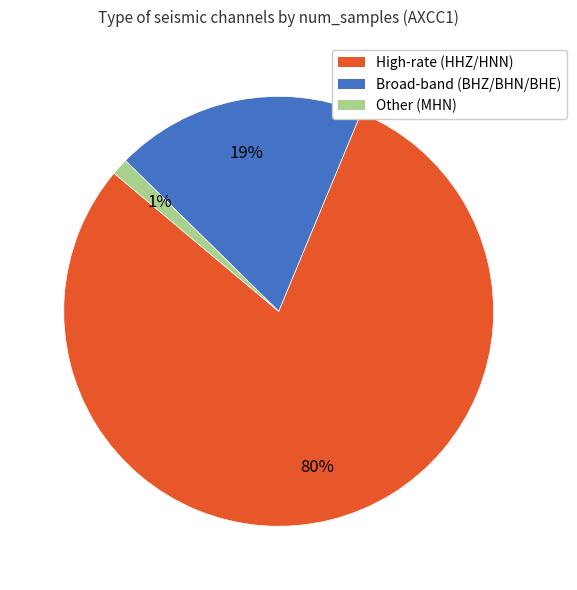

Which category accounts for the majority?

High-rate (HHZ/HNN)